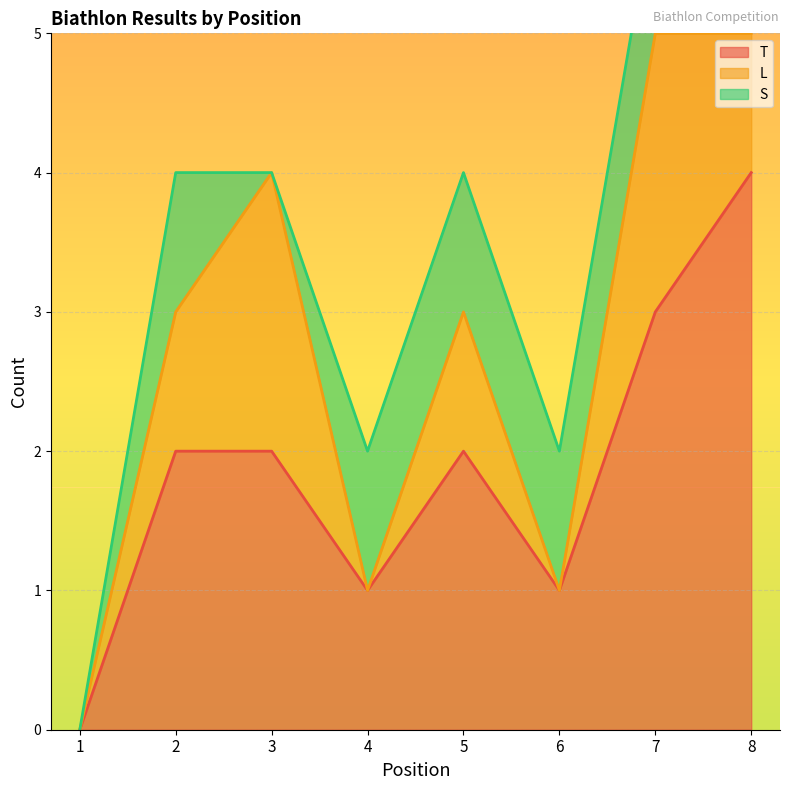

How many lines are shown in the chart?

3